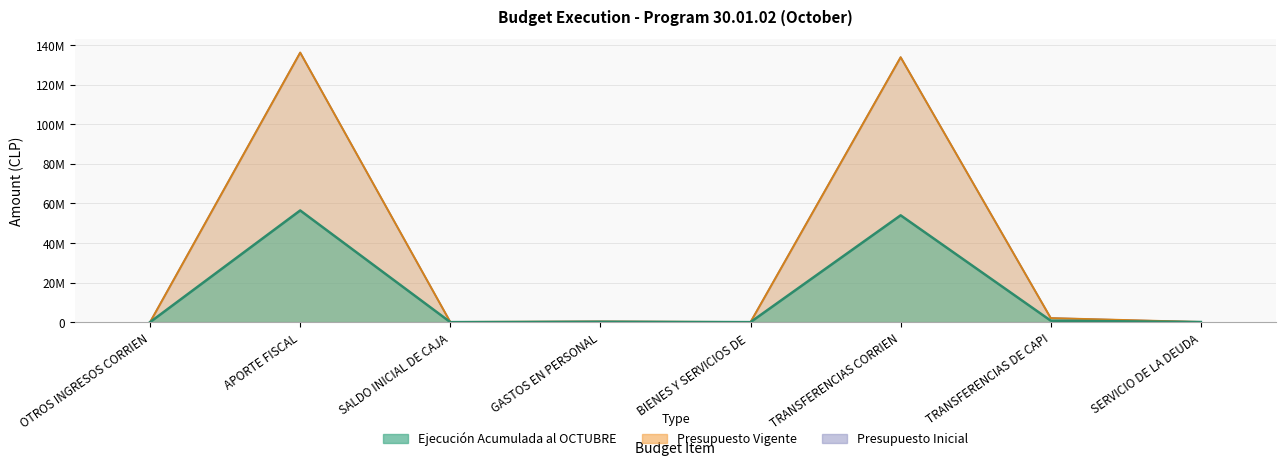

What is the approximate value of Presupuesto Vigente at TRANSFERENCIAS DE CAPI?

2029407